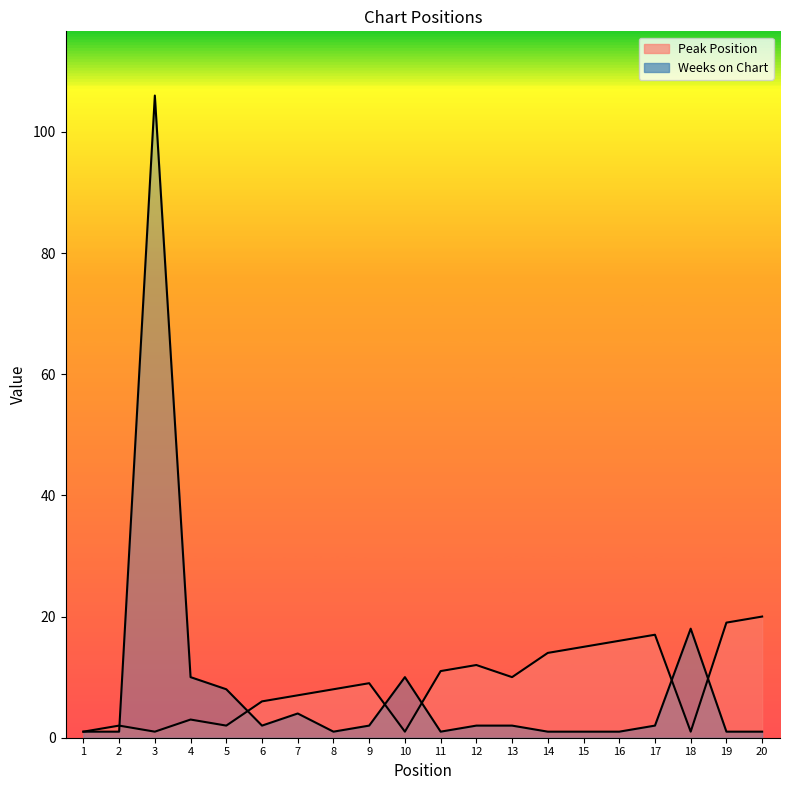

What is the total value across all series at 9?

11